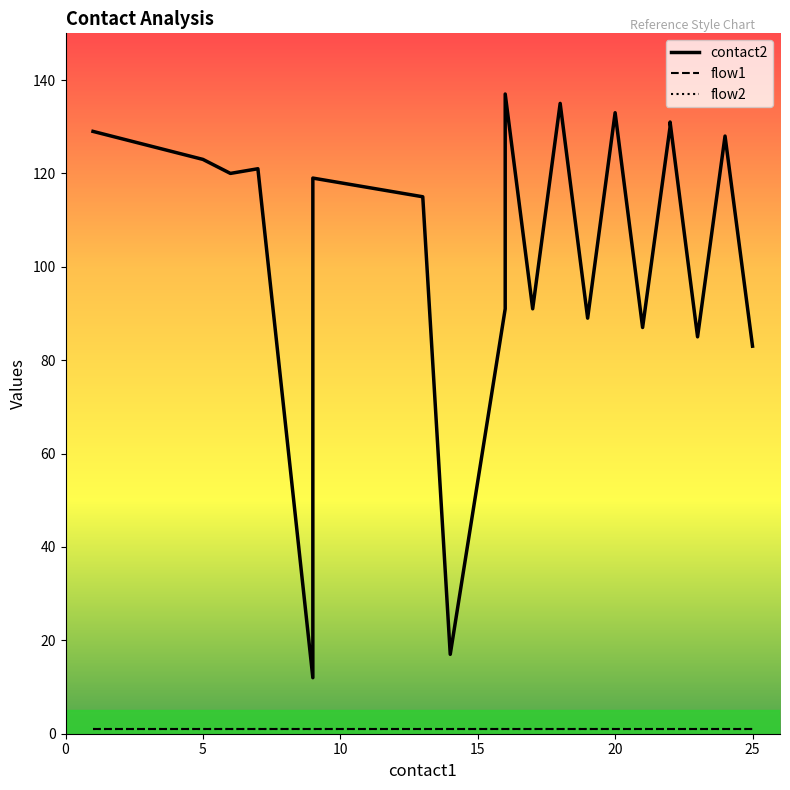

True or false: flow2 and flow1 cross at least once.

False